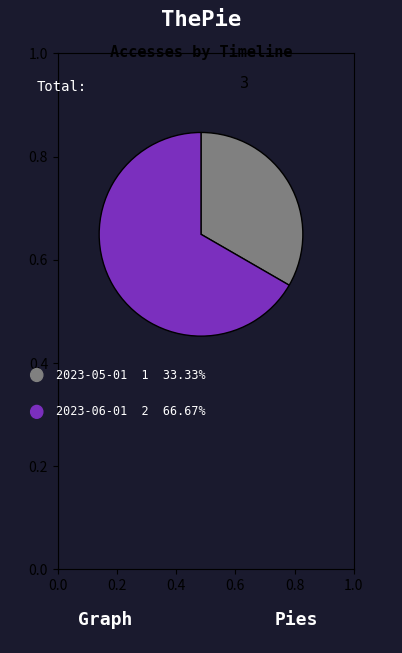

Does any single category account for the majority?

Yes